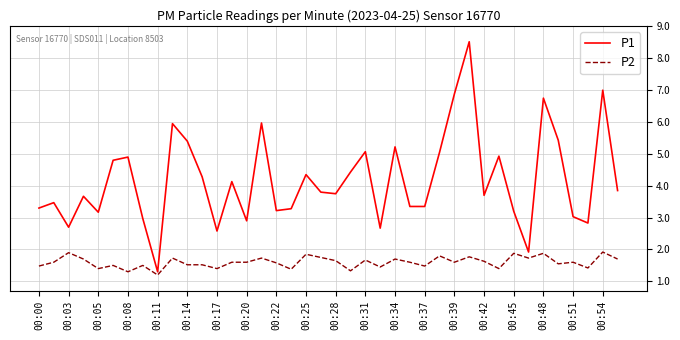

What is the lowest value of the P1 series?

1.3